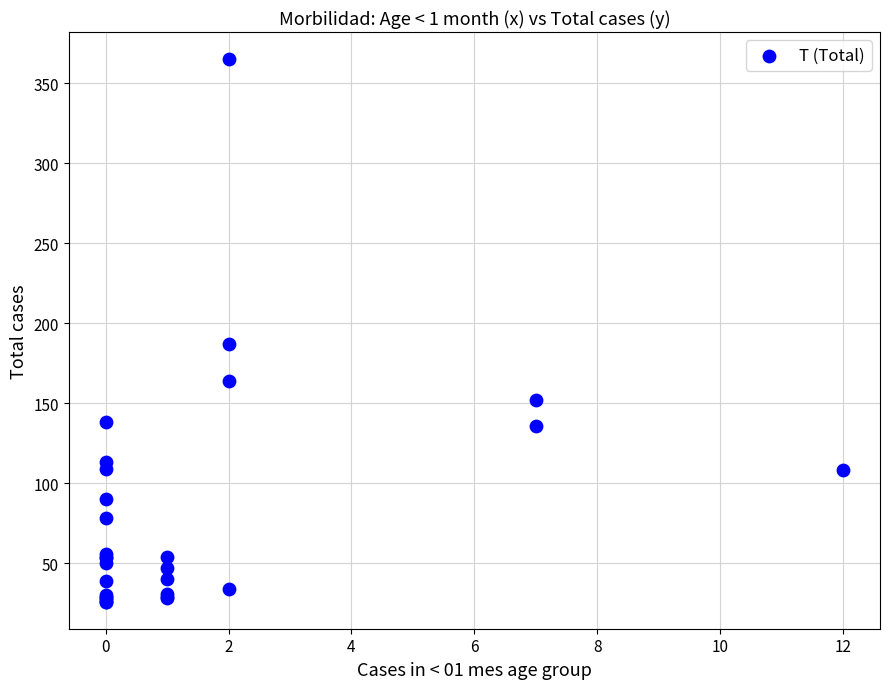

What Y value in the scatter plot is closest to 195?

187